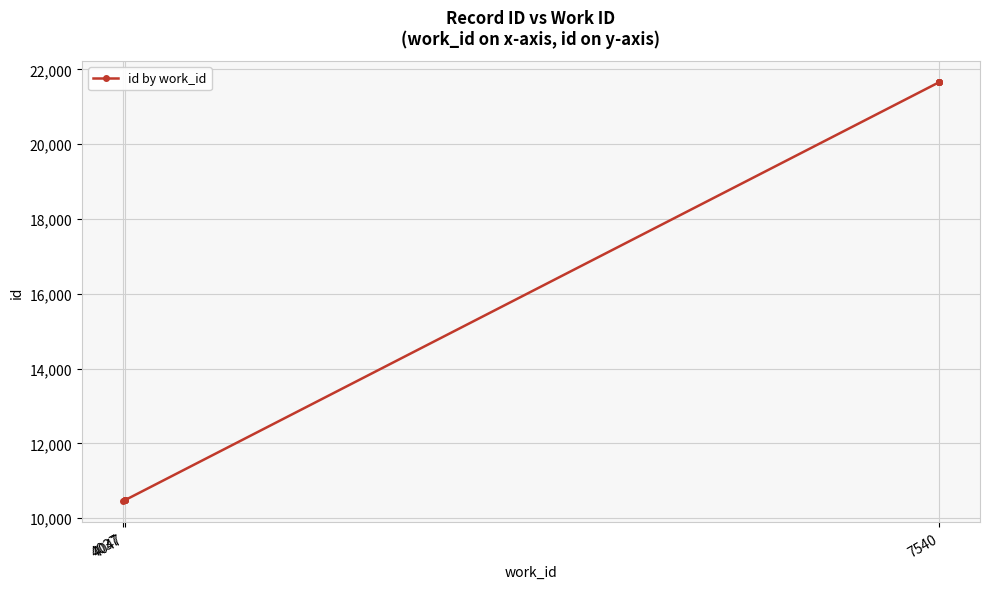

What is the change in value from 4047 to 4?

+3